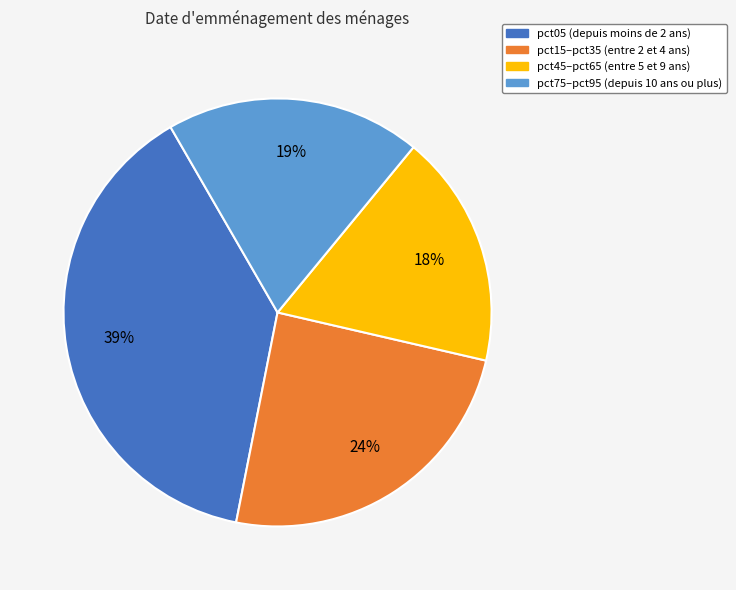

Is there any slice that represents more than half of the pie?

No